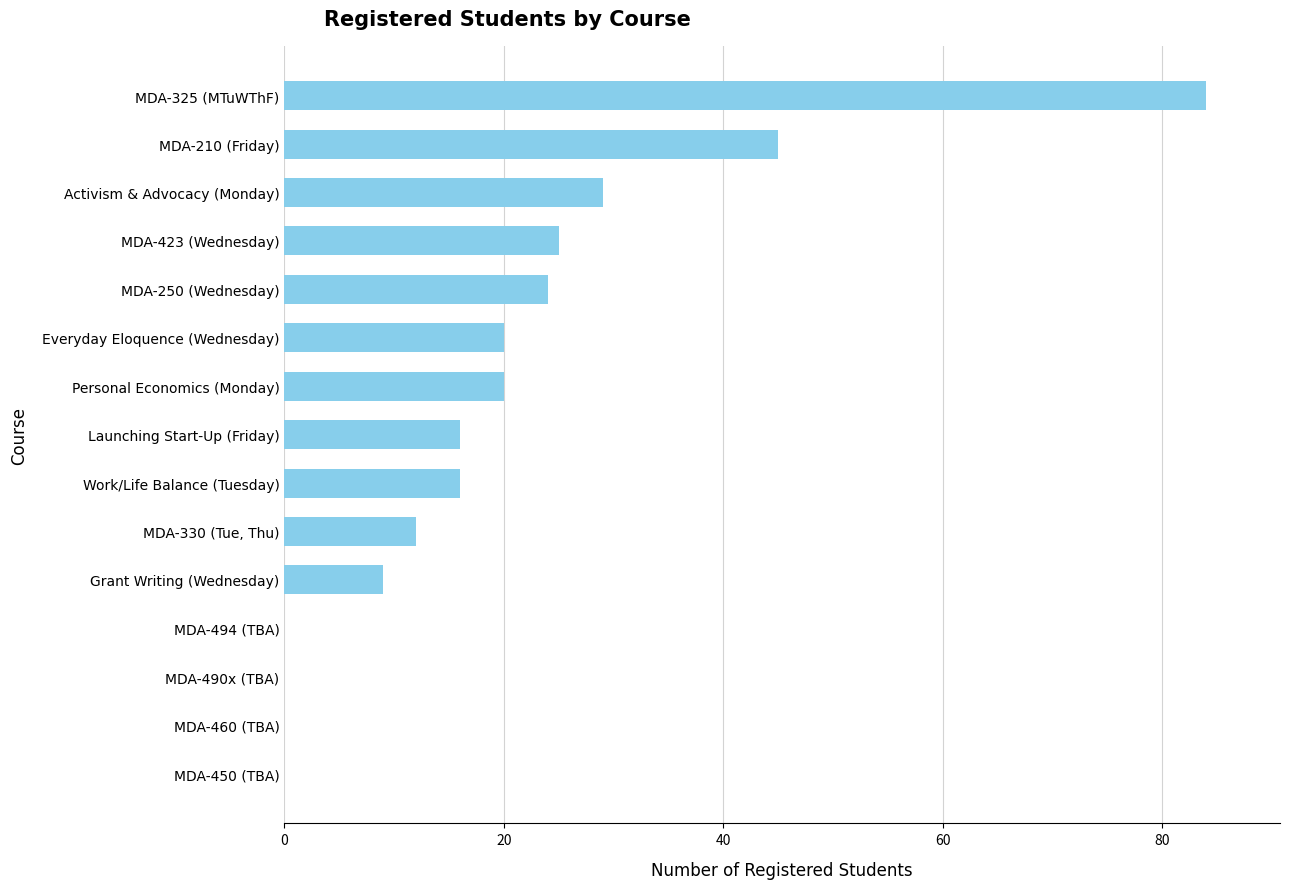

Are the bars grouped side by side (vs. stacked)?

No